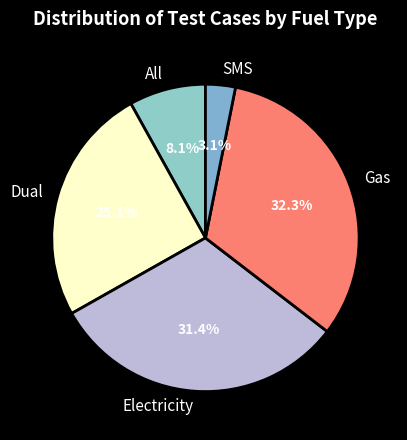

Rank the categories by value from lowest to highest.

SMS, All, Dual, Electricity, Gas